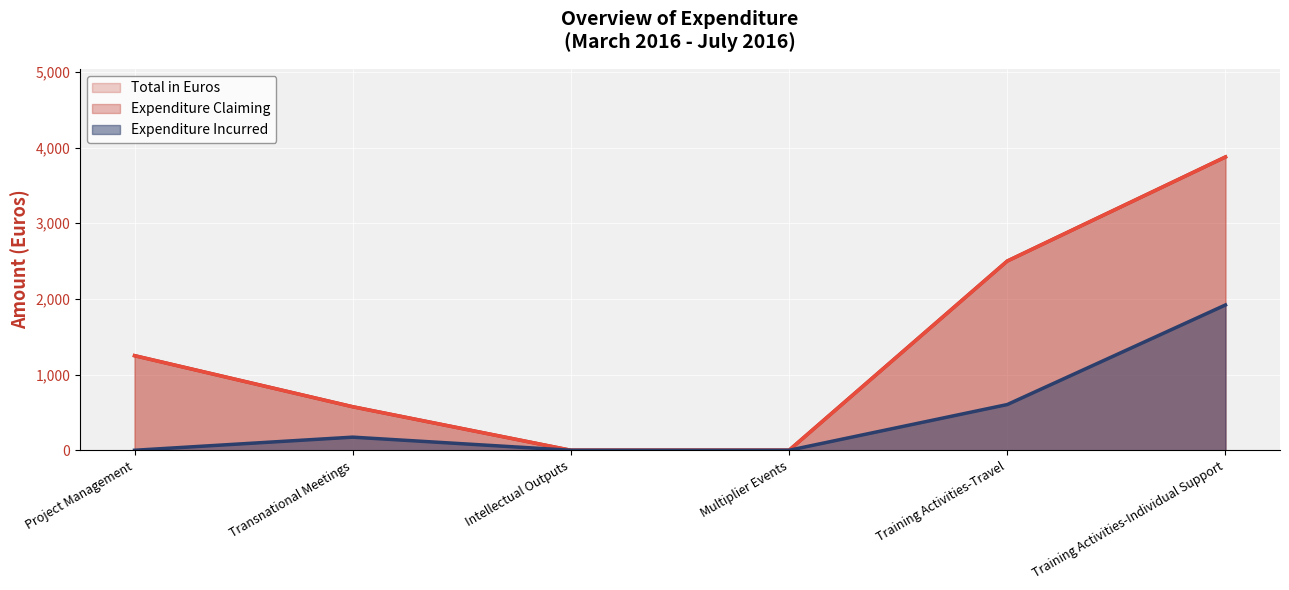

What is the difference between the Expenditure Claiming values at Training Activities-Individual Support and Project Management?

2625.0